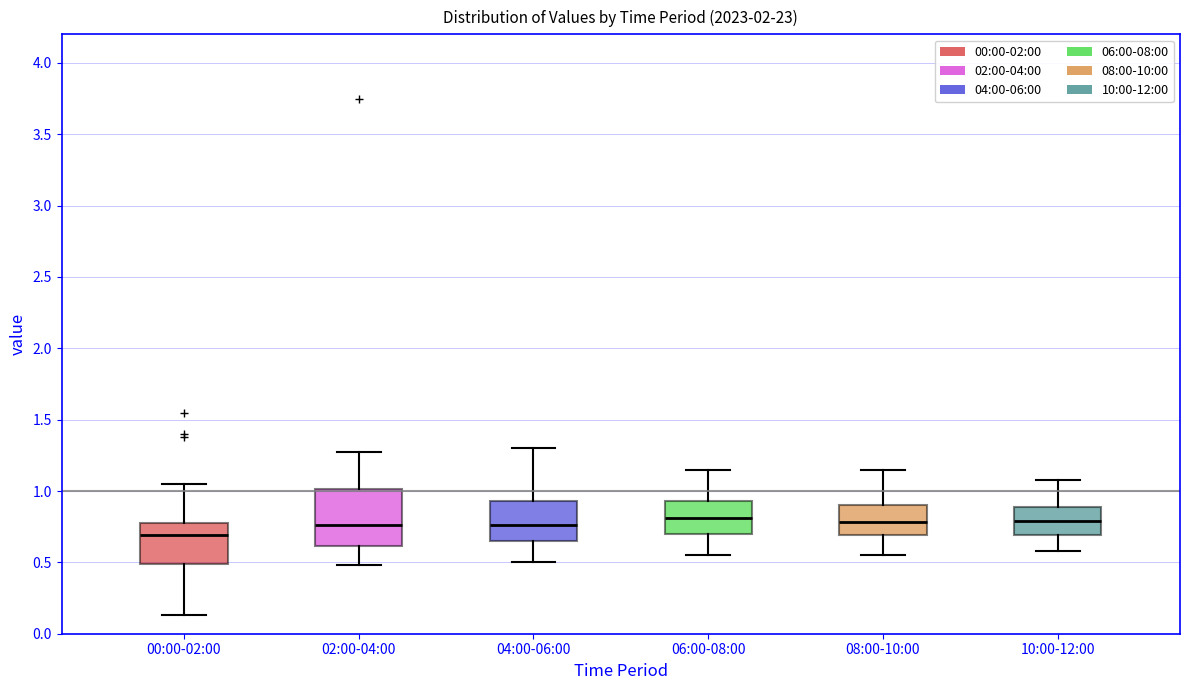

Which box has the lowest median line?

00:00-02:00